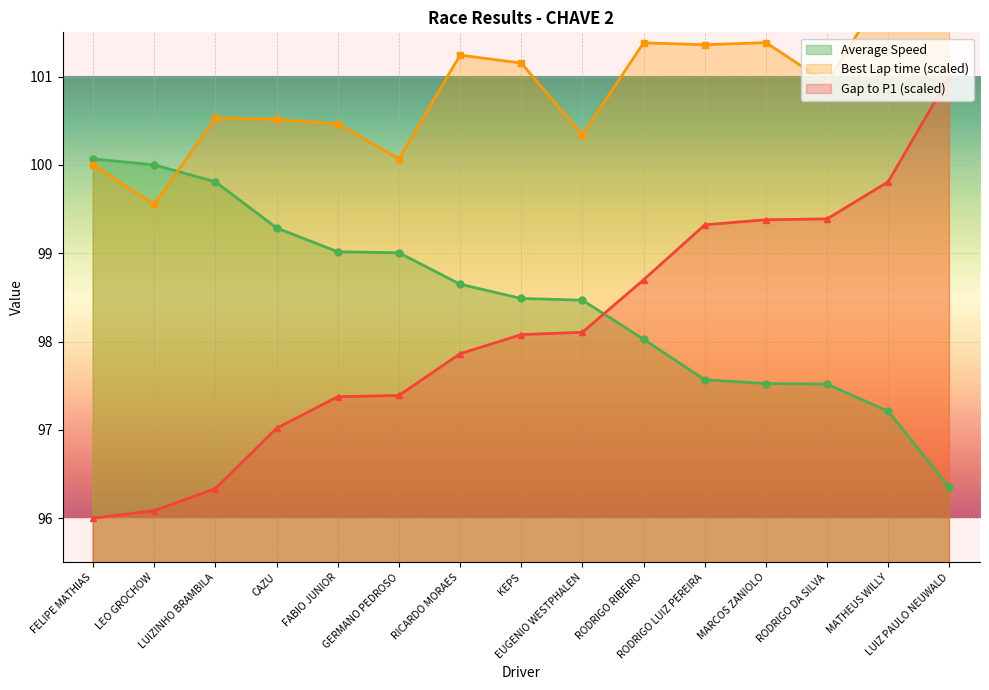

Reading left to right, what are all the values shown in this chart?

Gap to P1: 96.0	96.1	96.3	97.0	97.4	97.4	97.9	98.1	98.1	98.7	99.3	99.4	99.4	99.8	101.0
Best Lap time: 100.0	99.6	100.5	100.5	100.5	100.1	101.2	101.2	100.3	101.4	101.4	101.4	100.9	102.0	102.8
Average Speed: 100.1	100.0	99.8	99.3	99.0	99.0	98.6	98.5	98.5	98.0	97.6	97.5	97.5	97.2	96.3